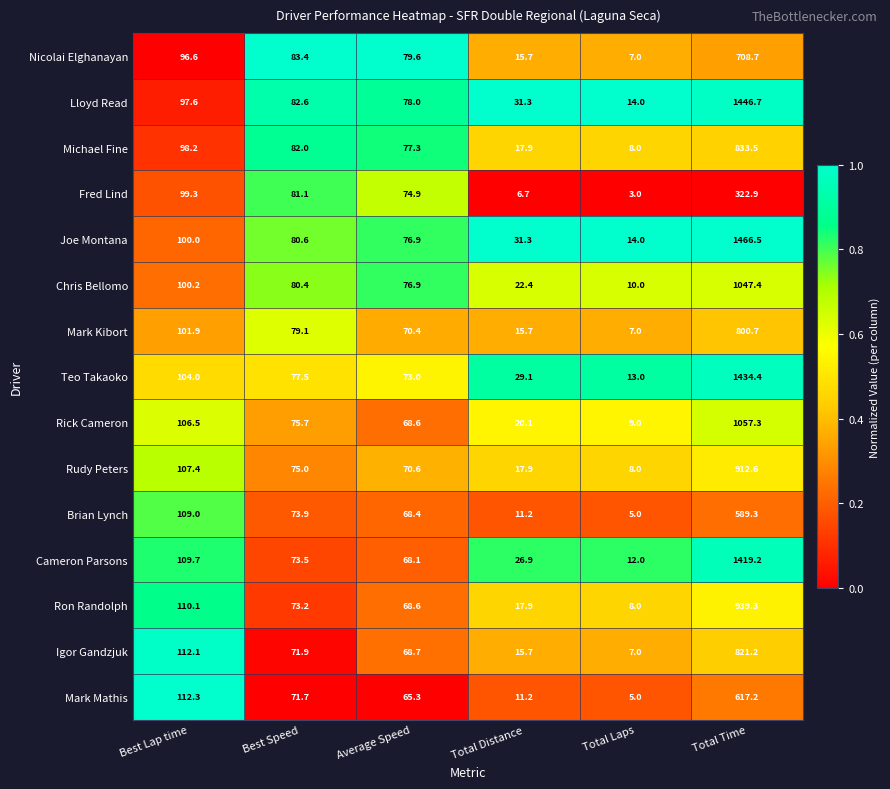

At which category is the sum across all series the highest?

Total Time